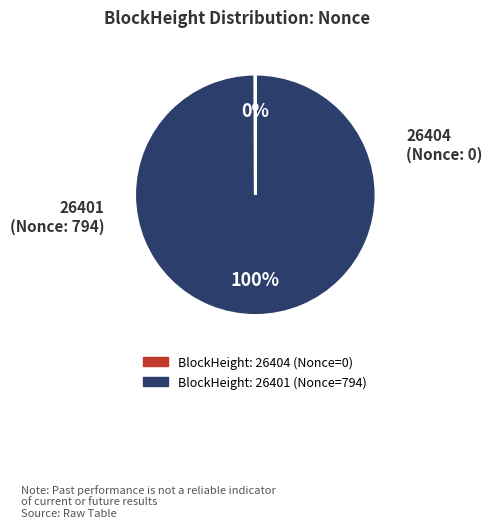

Is there a majority slice in this chart?

Yes